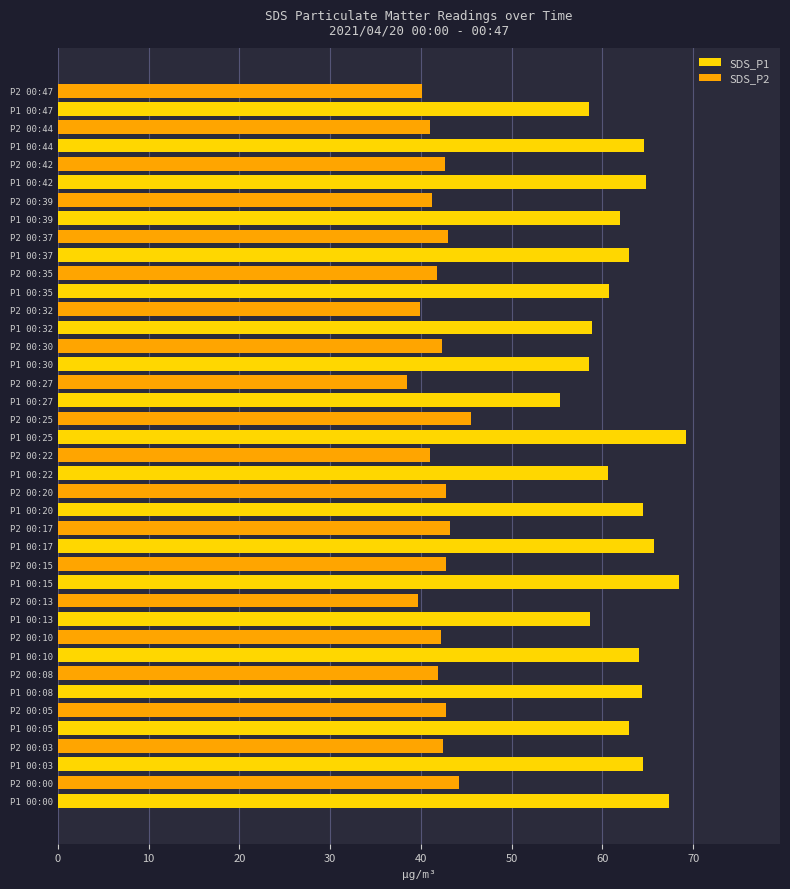

Rank the series by their maximum value, from lowest to highest.

SDS_P2, SDS_P1